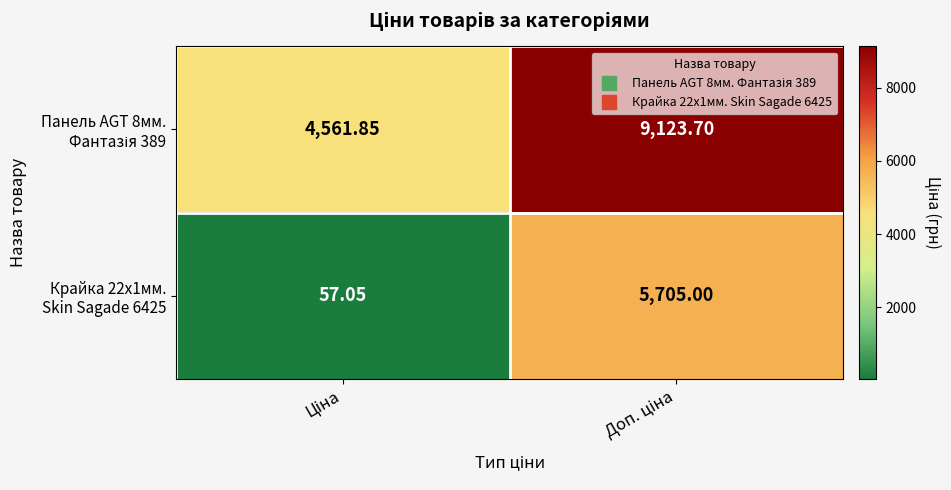

How many data points does each series have?

2